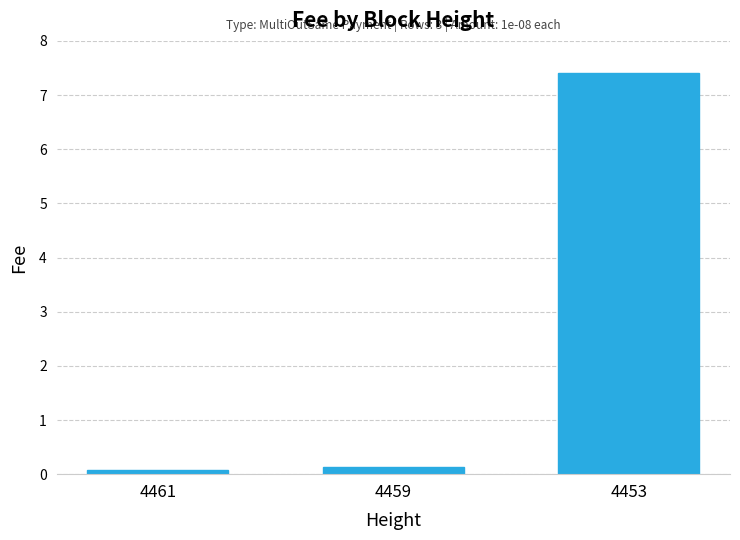

Rank the categories by value from highest to lowest.

4453, 4459, 4461